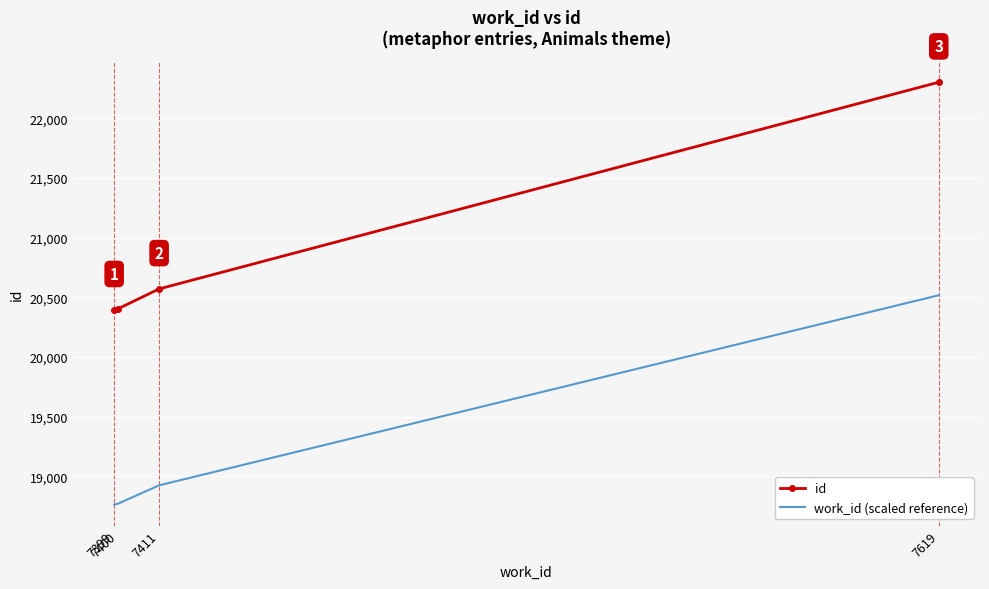

True or false: id has more than 2 interior local peaks.

False